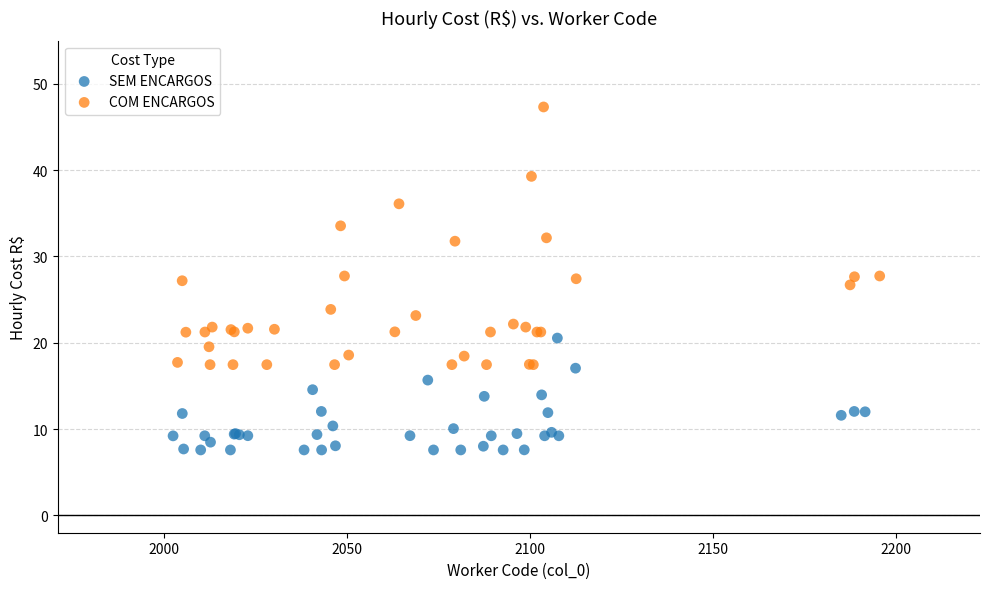

Which series contains the highest Y value?

COM ENCARGOS